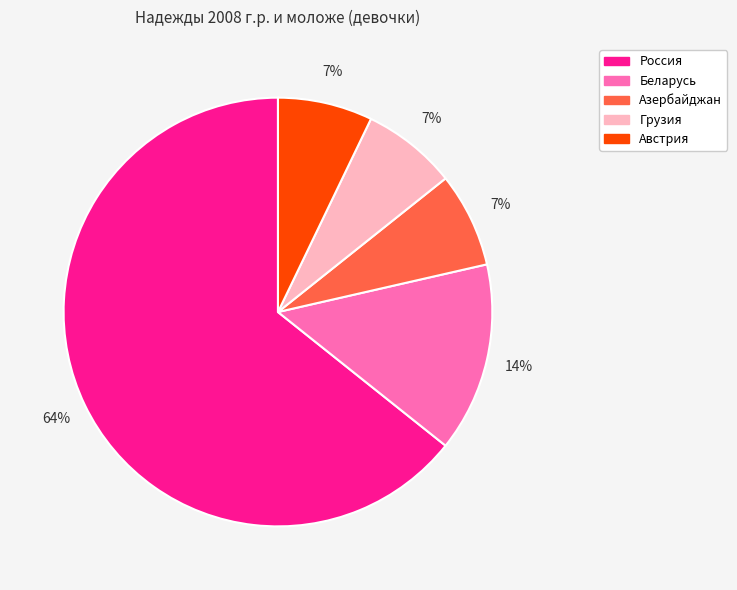

What is the ratio of the value at Азербайджан to the value at Грузия?

1.0